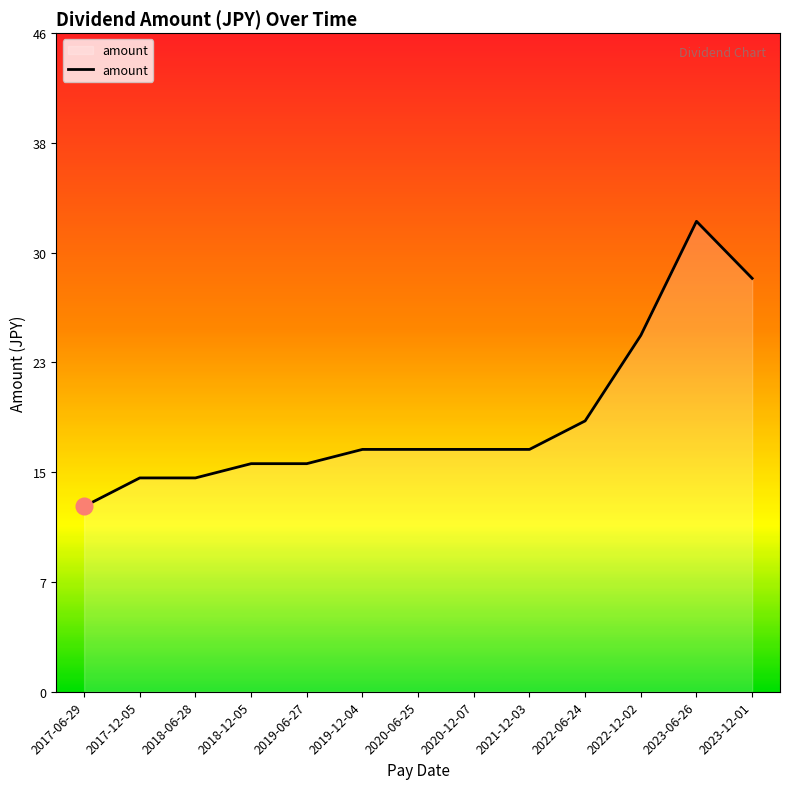

What is the label of the 2nd point from the left?

2017-12-05